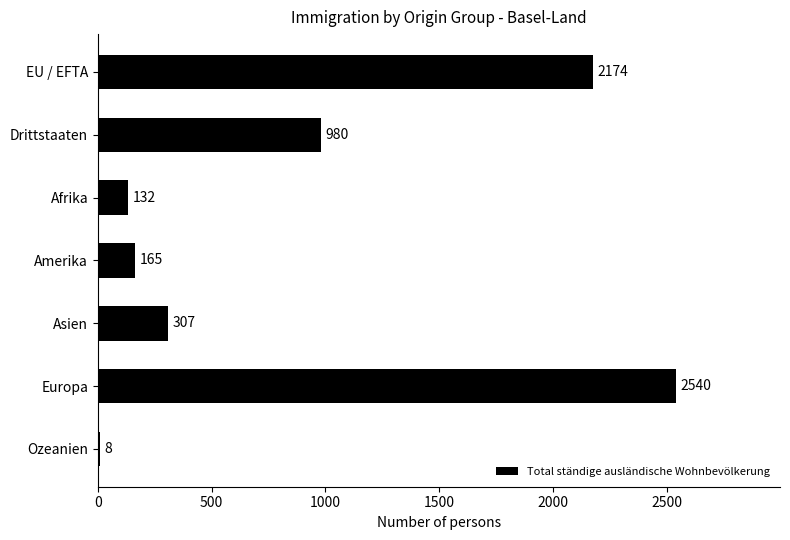

Is it true that the value at Europa is 4391?

False